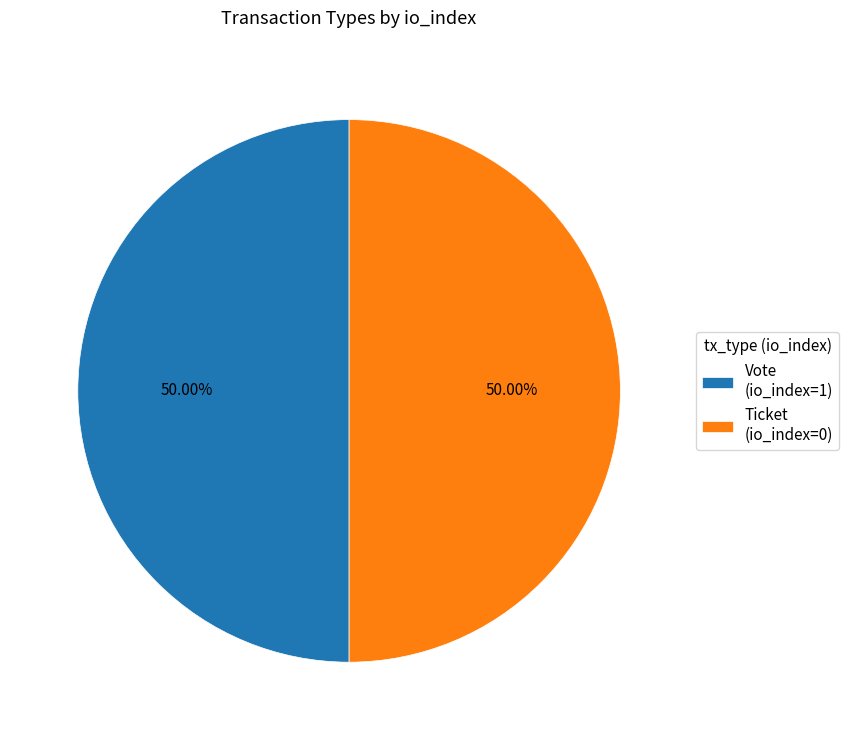

What is the ratio of the value at Vote (io_index=1) to the value at Ticket (io_index=0)?

1.0